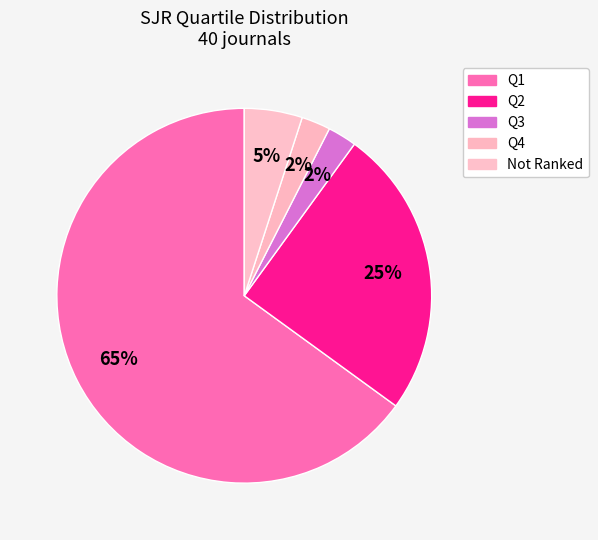

To the nearest percent, what percentage of the pie is Q1?

65%